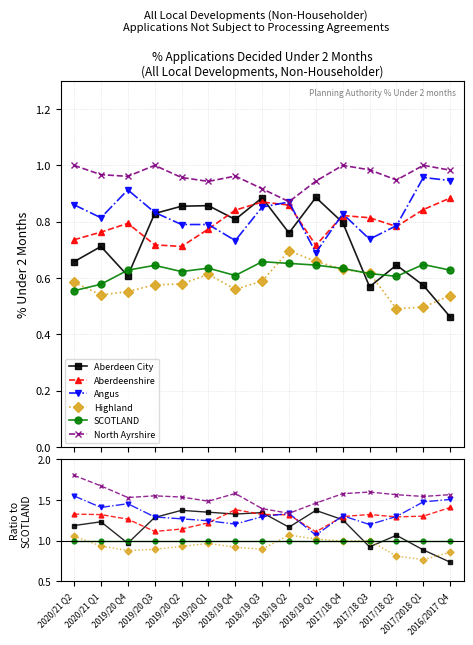

At how many categories does at least one series exceed 0?

15